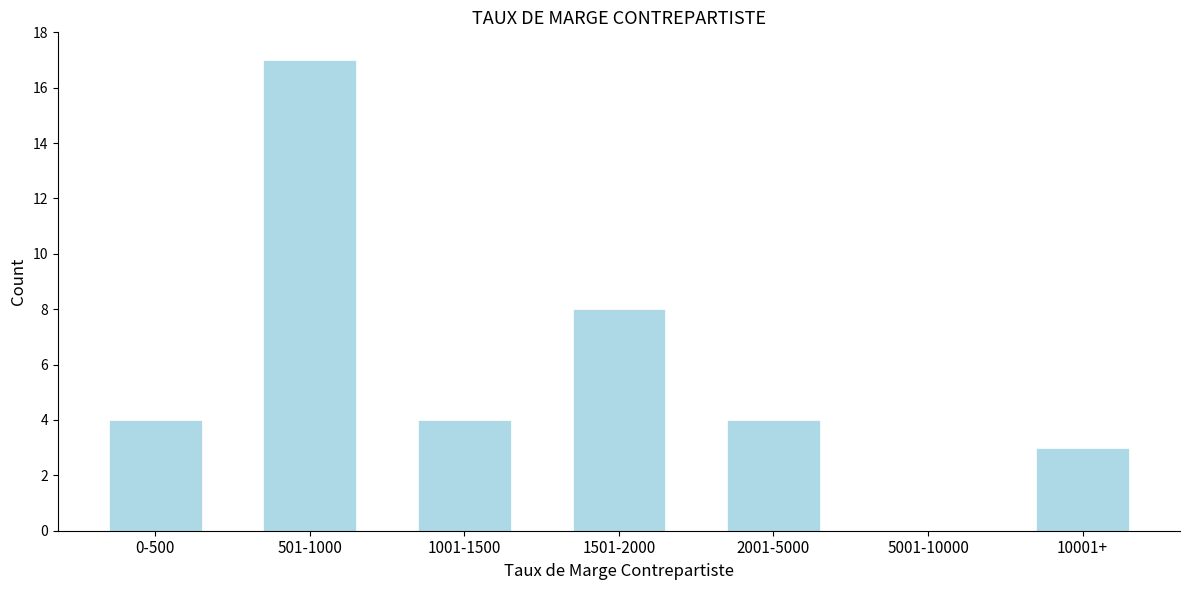

Reading right to left, what are all the values shown in this chart?

10001+=3	5001-10000=0	2001-5000=4	1501-2000=8	1001-1500=4	501-1000=17	0-500=4